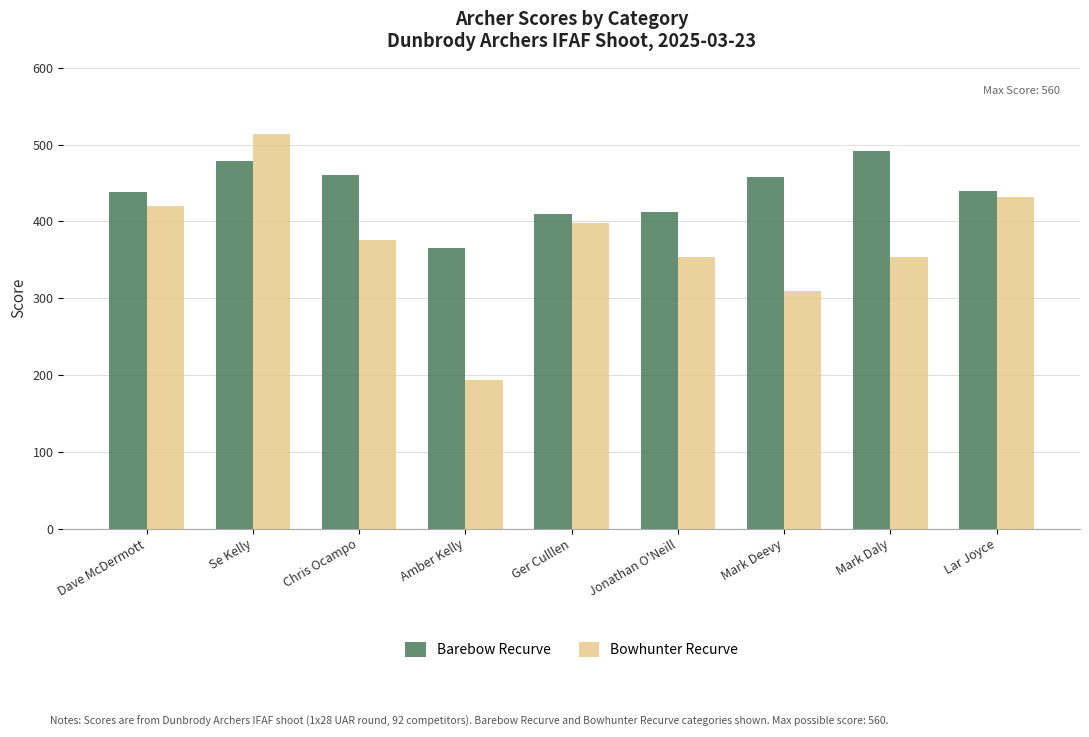

Are the bars grouped side by side (vs. stacked)?

Yes